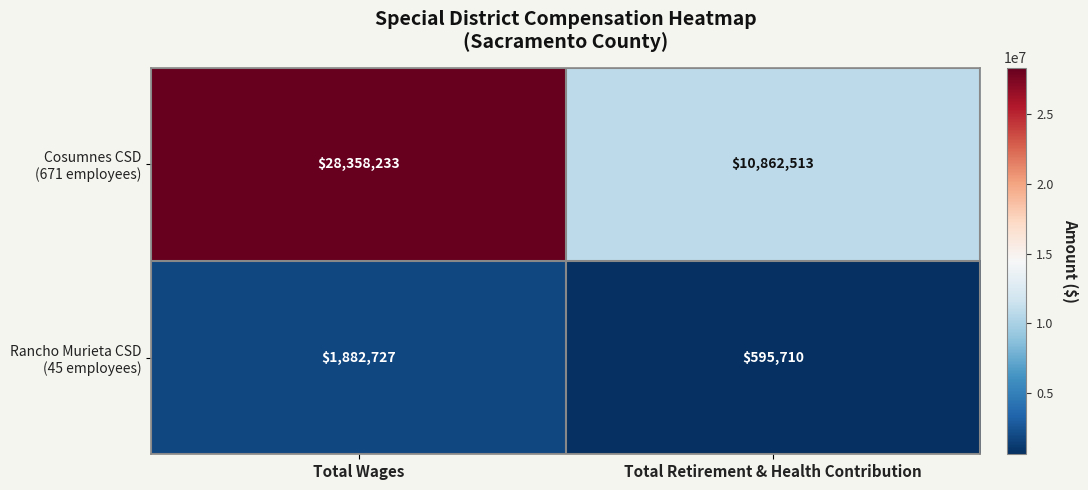

What is the total value across all series at Total Wages?

30240960